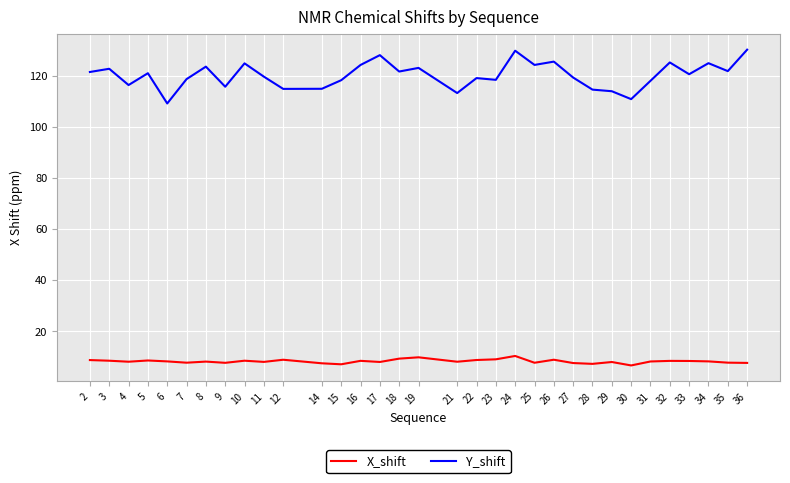

Rank the series at 27 from lowest to highest value.

X_shift, Y_shift